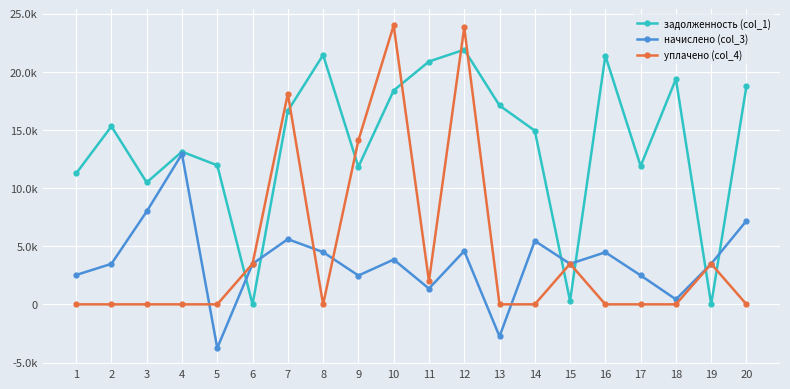

Is it true that задолженность (col_1) equals 13124.6 at 4?

True